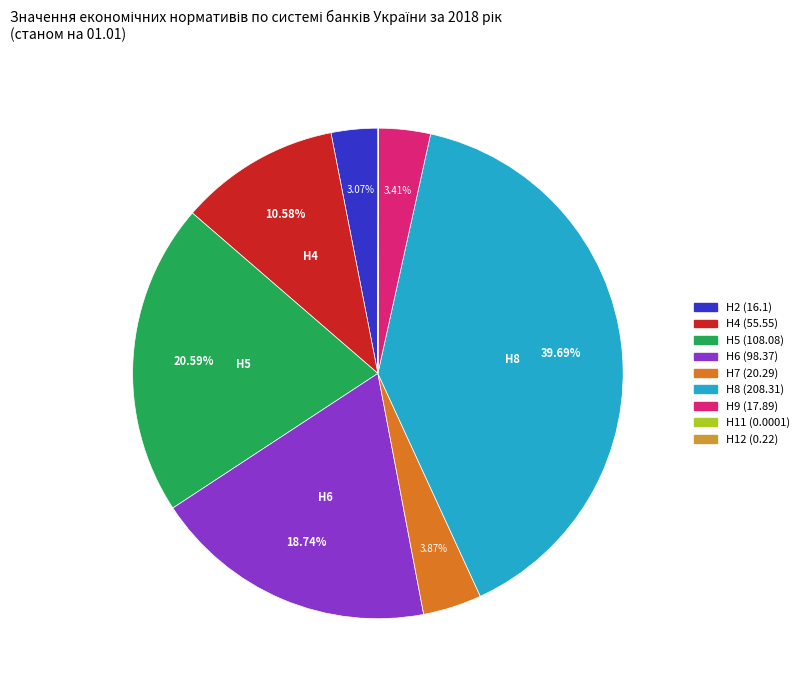

To the nearest percent, what is the difference between the Н7 (20.29) and Н2 (16.1) slice percentages?

1%